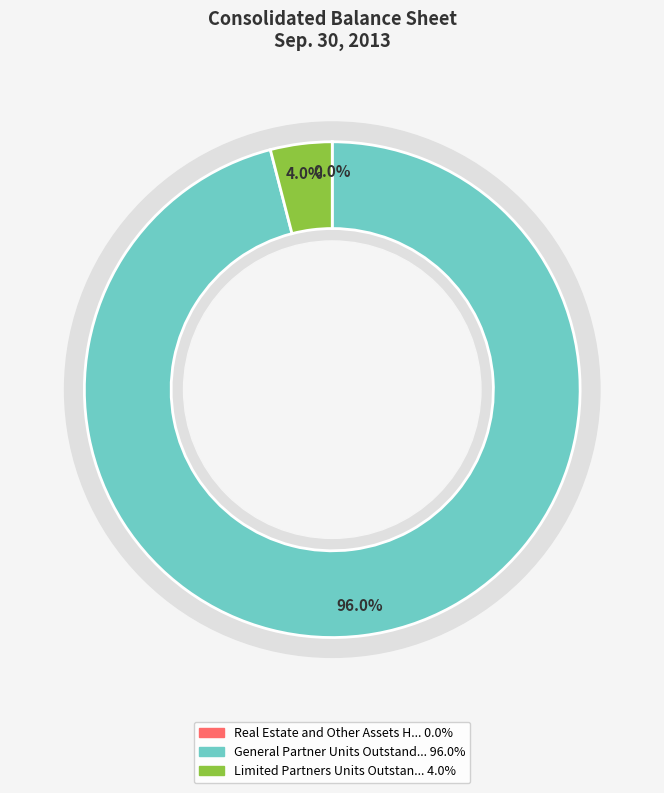

Is there a majority slice in this chart?

Yes